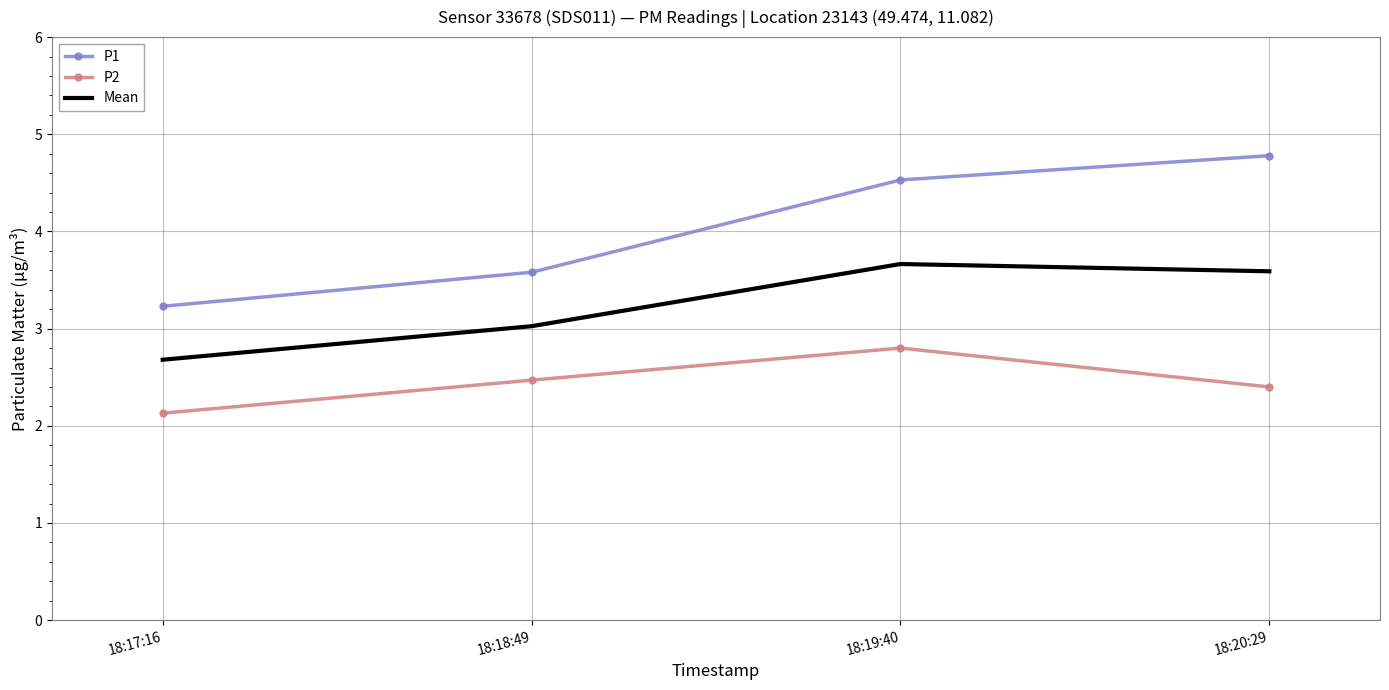

True or false: P1 has more than 1 interior local peaks.

False